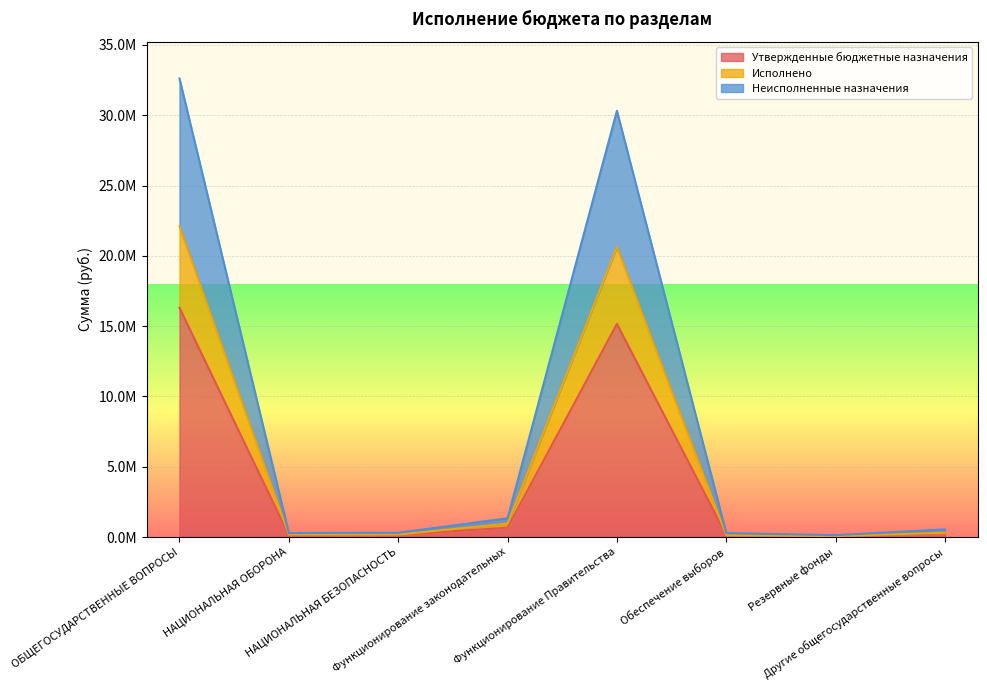

In Неисполненные назначения, how many points are lower than both neighbors (excluding endpoints)?

2